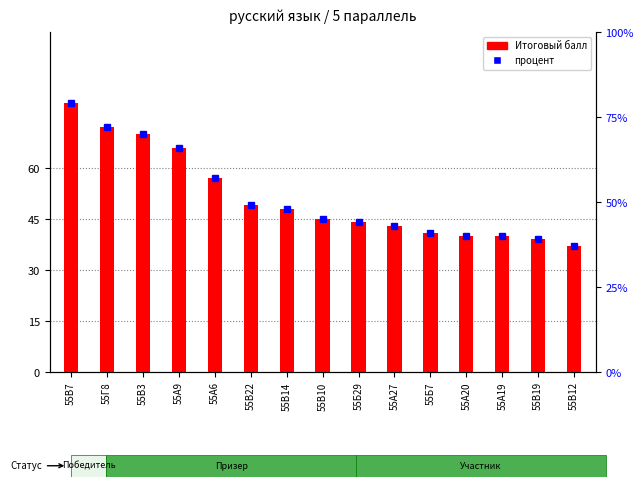

Reading left to right, what are all the values shown in this chart?

Итоговый балл: 55В7=79	55Г8=72	55В3=70	55А9=66	55А6=57	55В22=49	55В14=48	55В10=45	55Б29=44	55А27=43	55Б7=41	55А20=40	55А19=40	55В19=39	55В12=37
процент: 55В7=79	55Г8=72	55В3=70	55А9=66	55А6=57	55В22=49	55В14=48	55В10=45	55Б29=44	55А27=43	55Б7=41	55А20=40	55А19=40	55В19=39	55В12=37